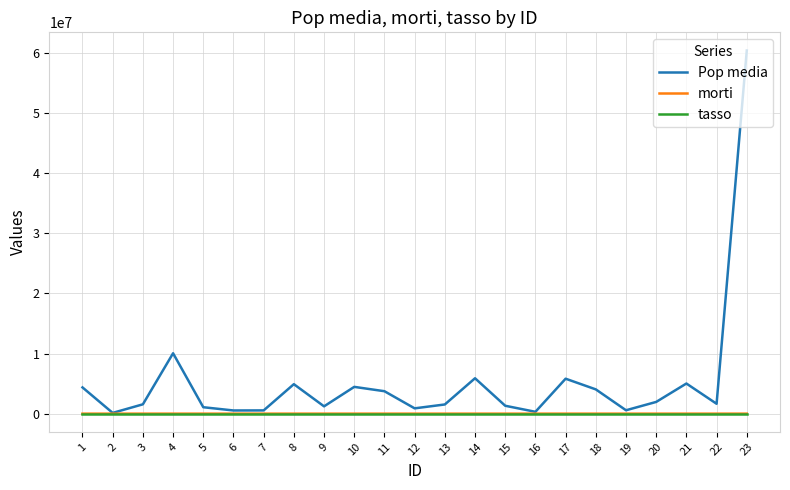

How many values in the morti series are below 22?

11